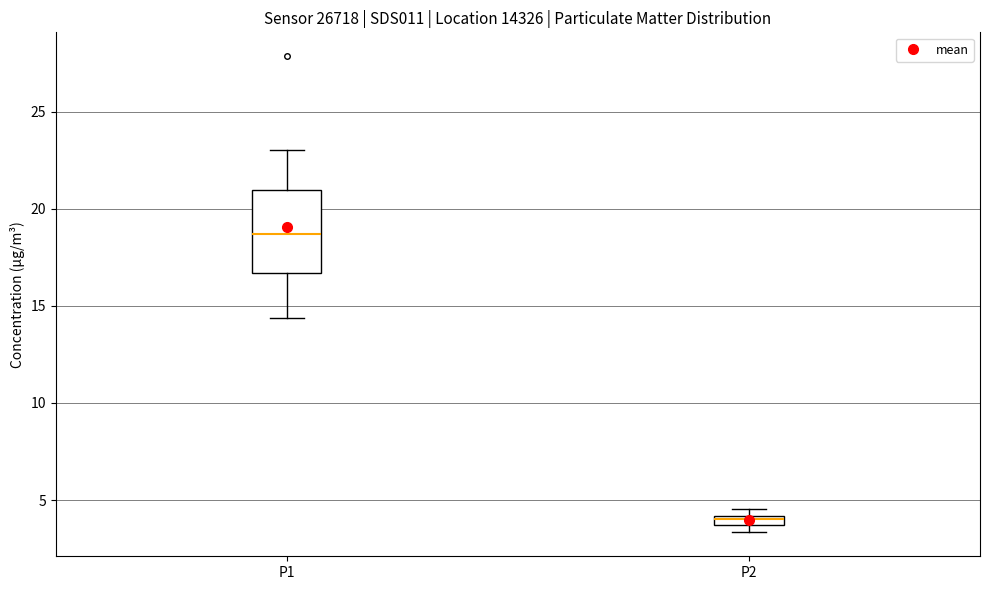

Comparing the boxes themselves (not the whiskers), which one is the tallest?

P1